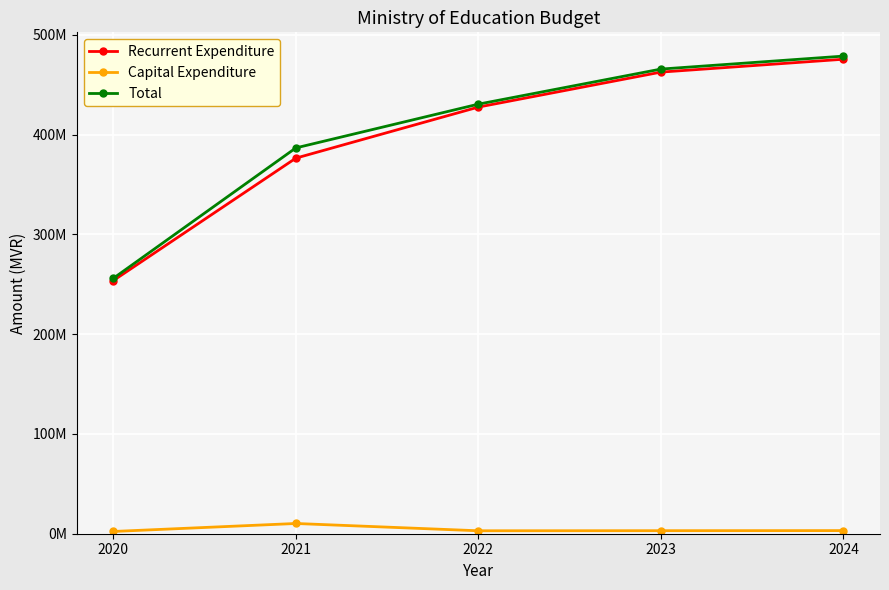

True or false: Recurrent Expenditure has more than 1 points higher than both neighbors.

False